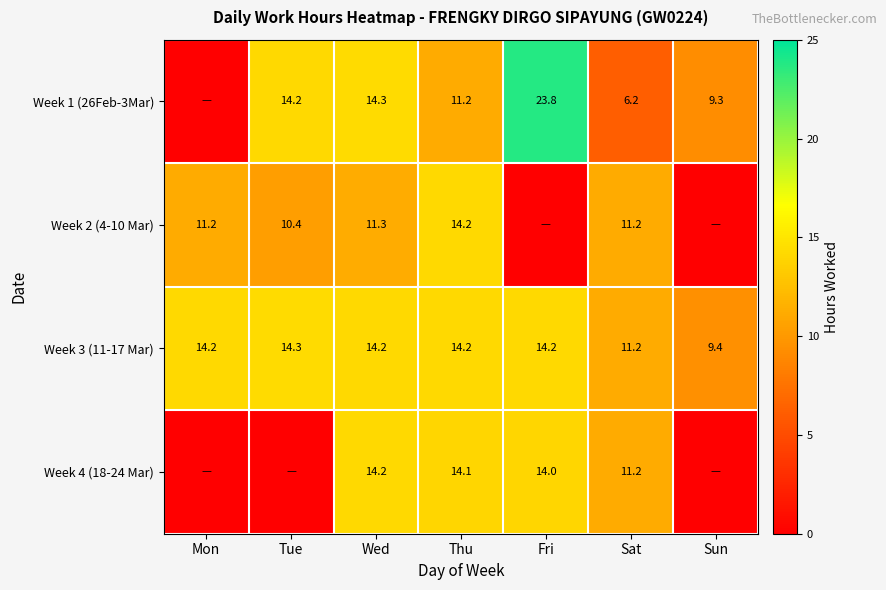

At which label does Week 3 (11-17 Mar) reach its minimum?

Sun